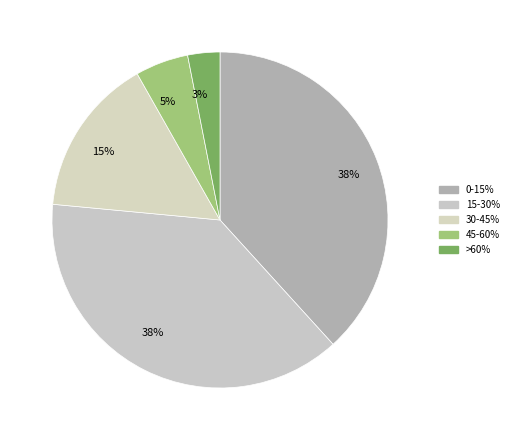

How many slices are in this pie chart?

5